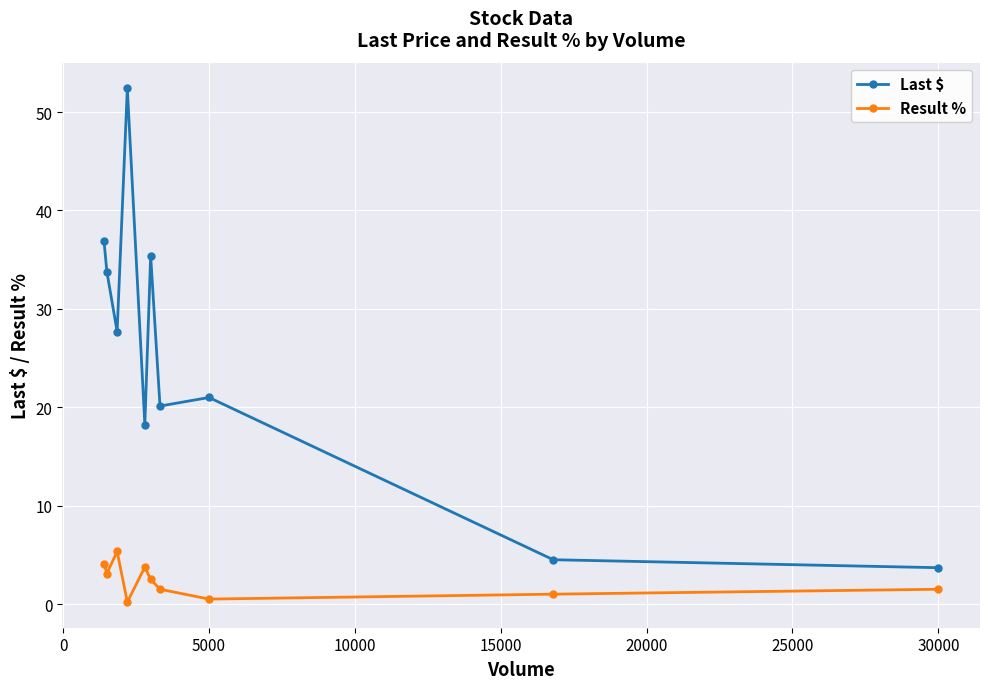

True or false: Last $ and Result % intersect in this chart.

False